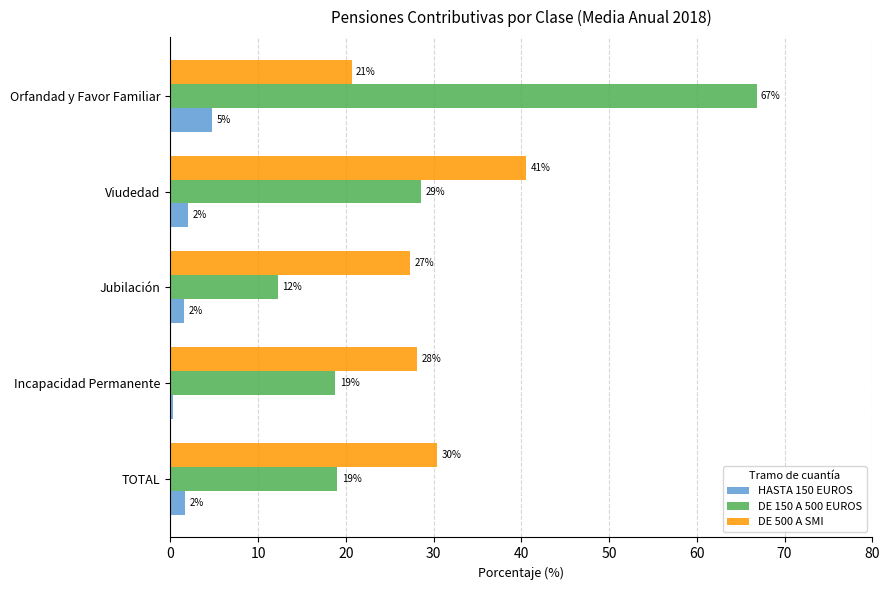

What are all the series names shown in the legend?

HASTA 150 EUROS, DE 150 A 500 EUROS, DE 500 A SMI